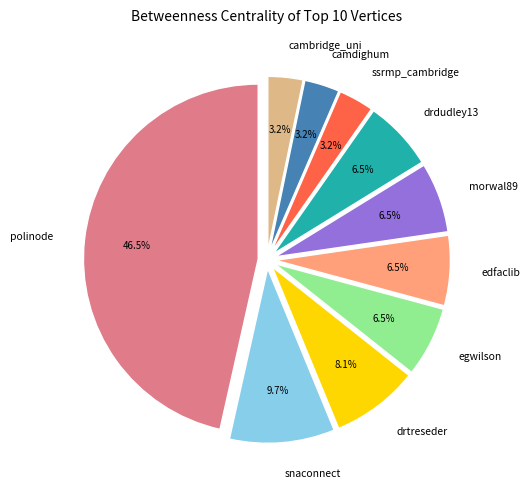

Between morwal89 and snaconnect, which is larger?

snaconnect